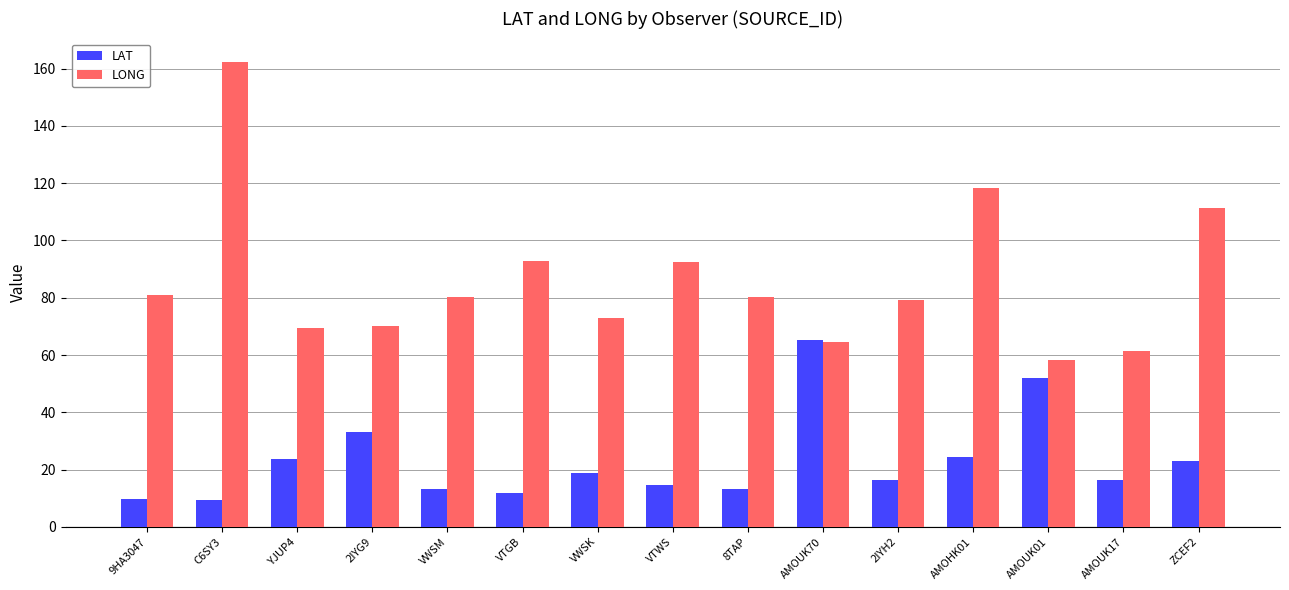

True or false: LONG has a value of 80.3 at VWSM.

True